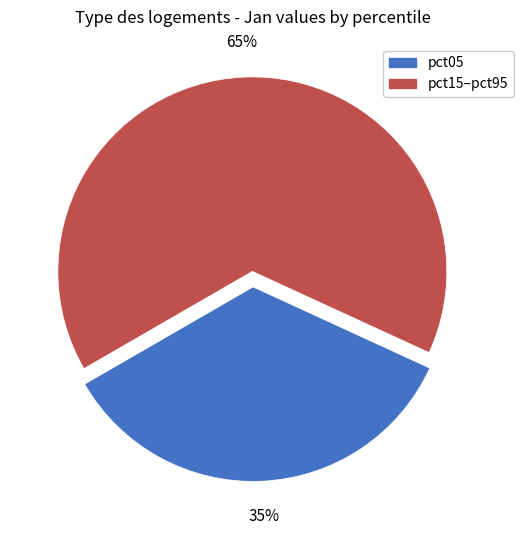

To the nearest percent, what is the difference between the largest and smallest slice percentages?

30%